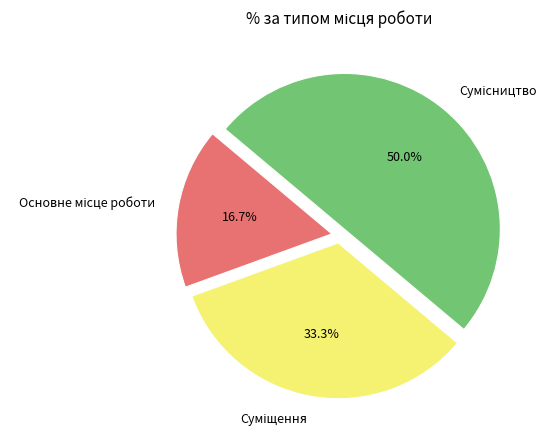

What is the largest slice in the pie chart?

Сумісництво